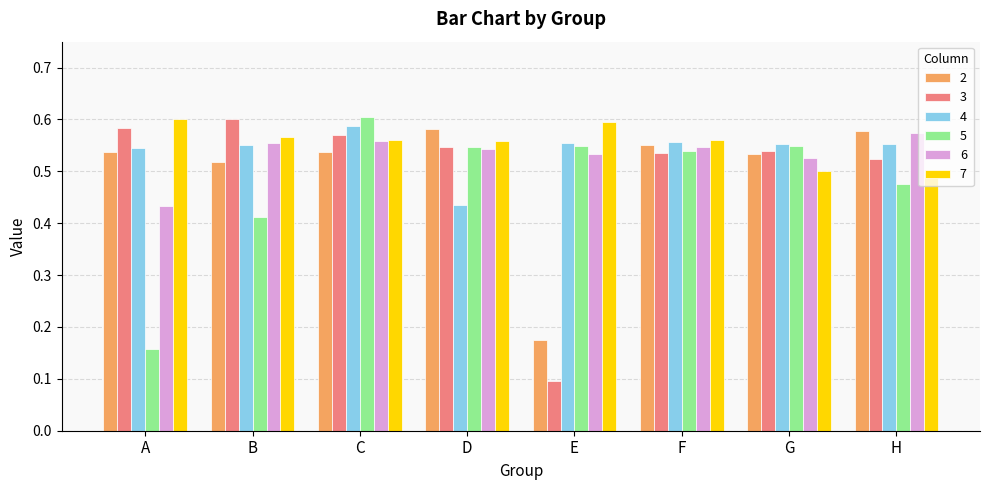

Which series changed the most between E and H?

3